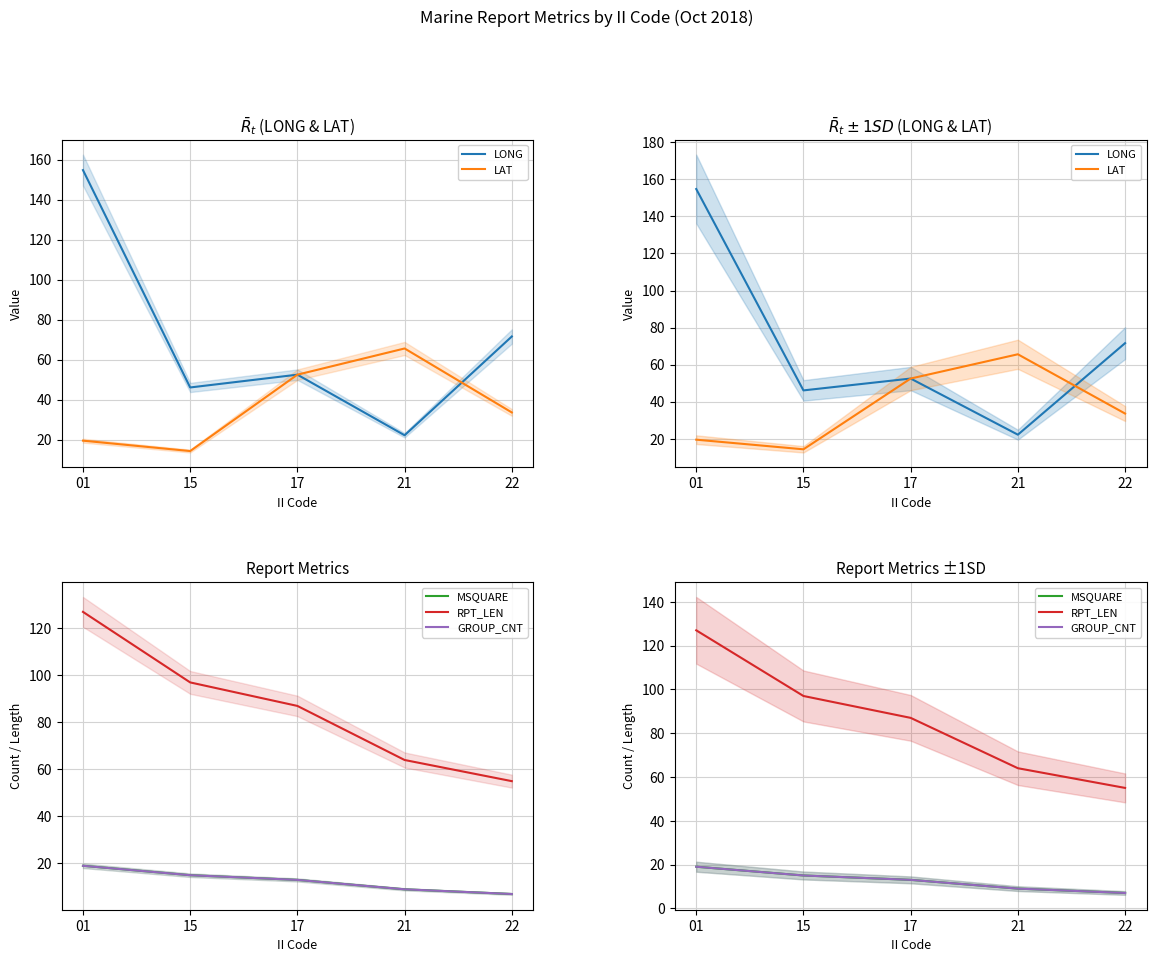

What is the difference between the GROUP_CNT values at 21 and 22?

2.0